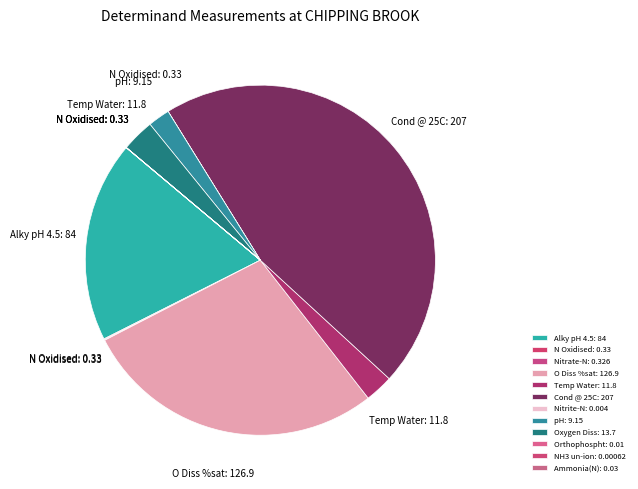

Count the number of slices in the pie.

12